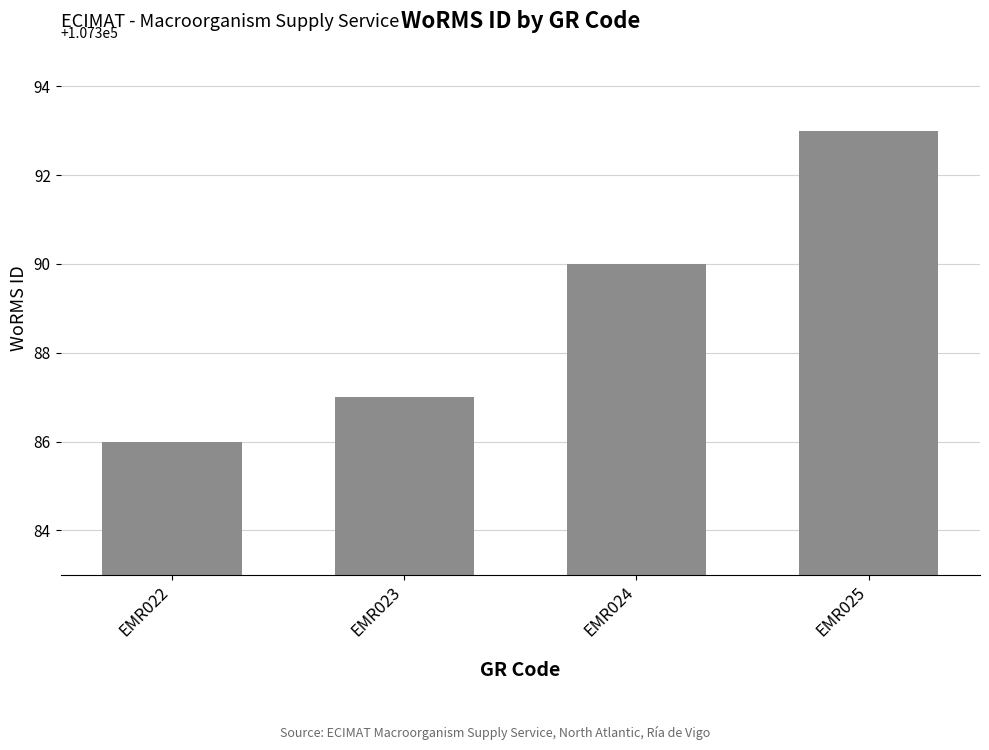

The value at EMR025 is 192674. True or false?

False